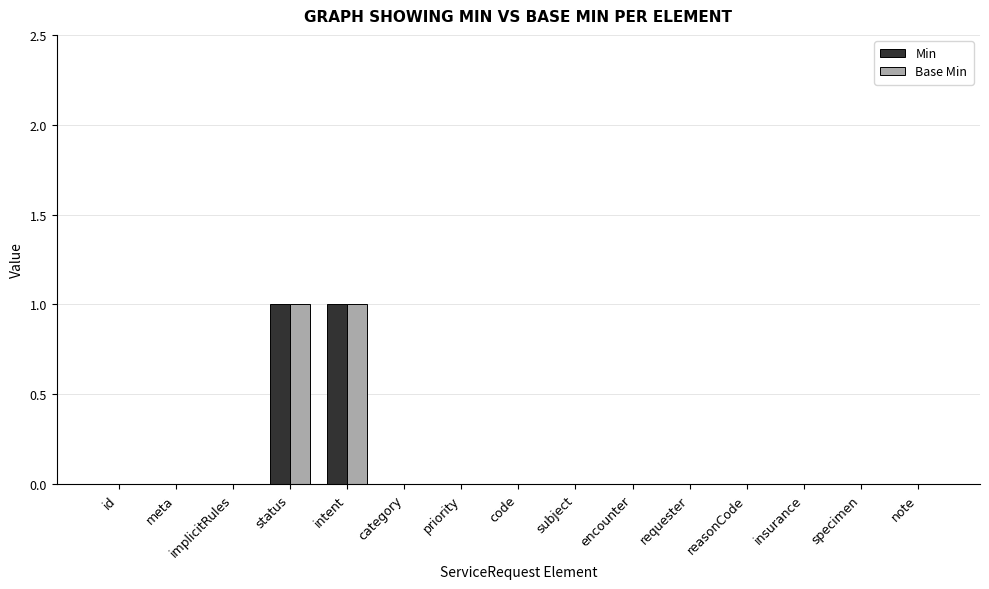

The value of Base Min at id is 0. True or false?

True